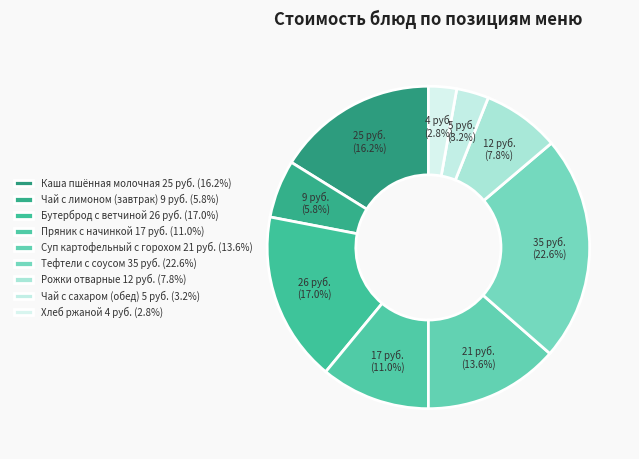

What percentage is the Пряник с начинкой slice, to the nearest percent?

11%